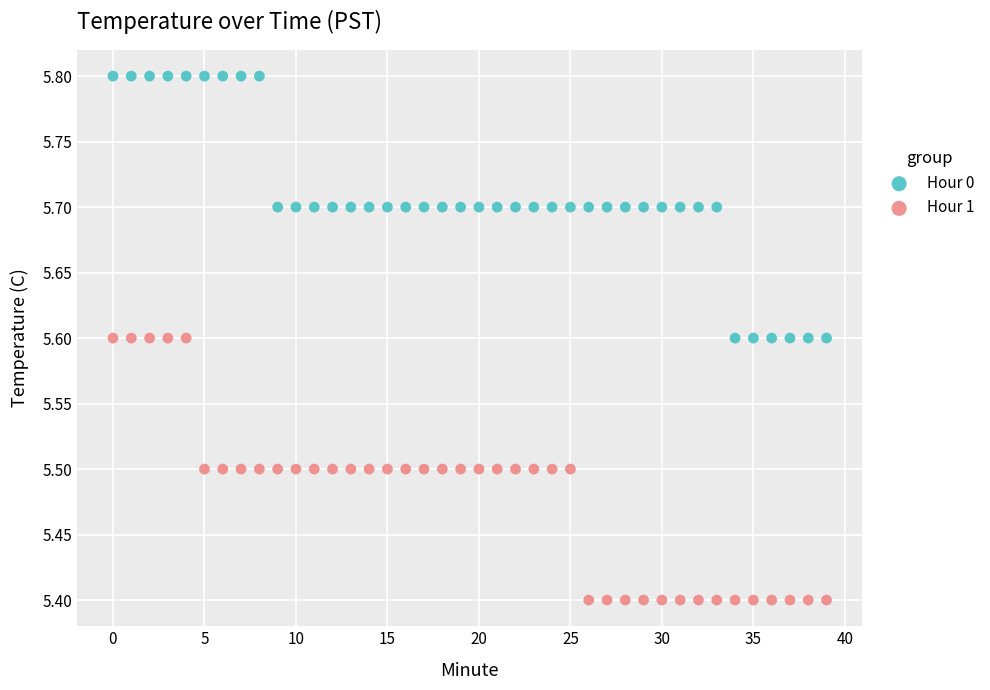

Which series reaches the maximum Y coordinate?

Hour 0